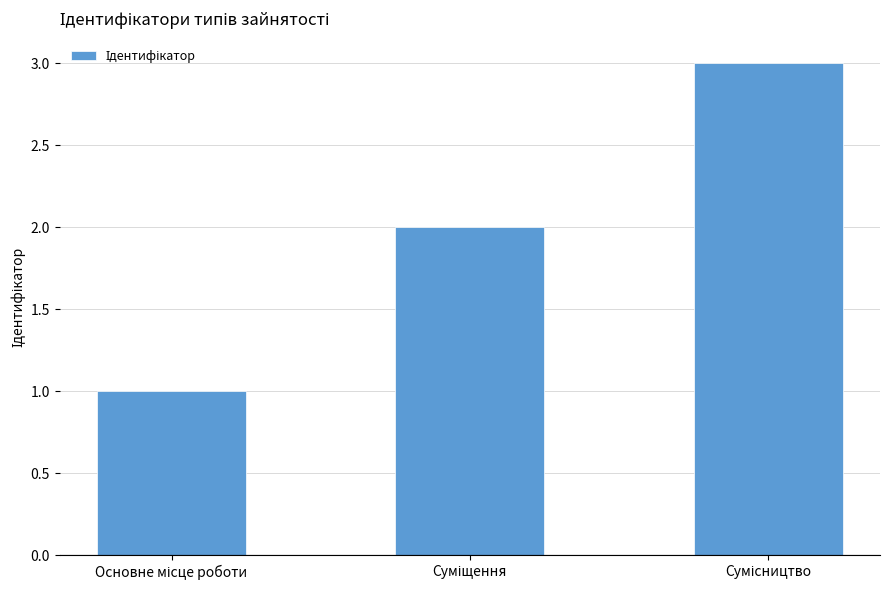

Reading left to right, what are all the values shown in this chart?

1	2	3